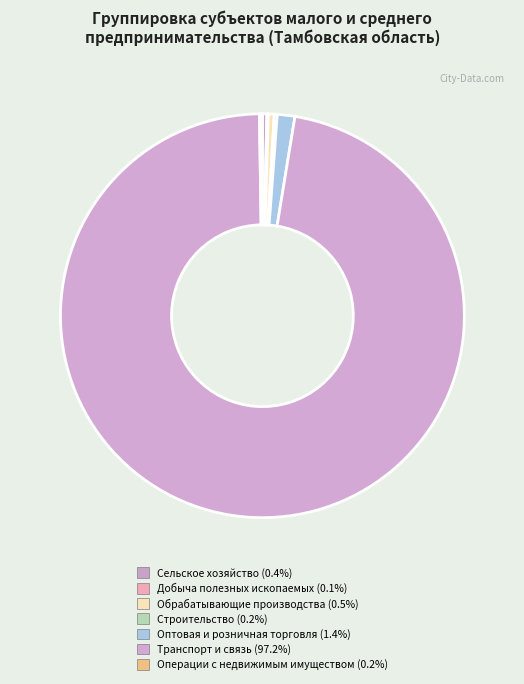

To the nearest percent, what portion does Транспорт и связь represent?

97%